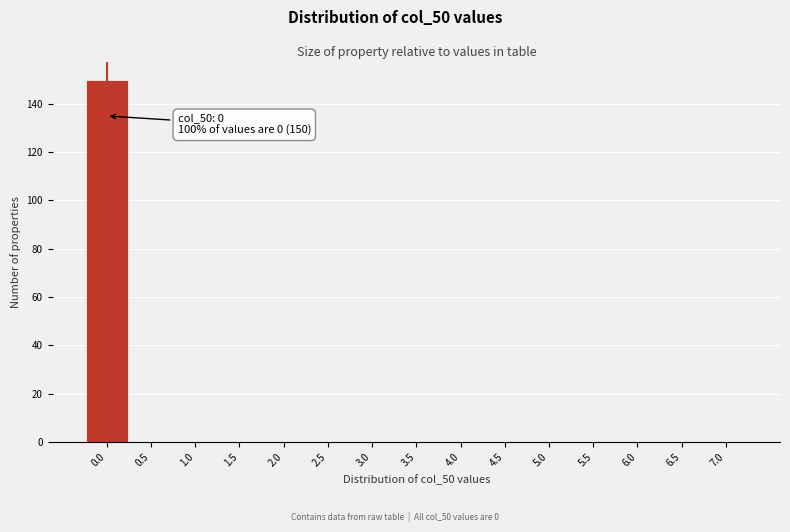

Over which range of the x-axis is the bar tallest?

-0.25 to 0.25